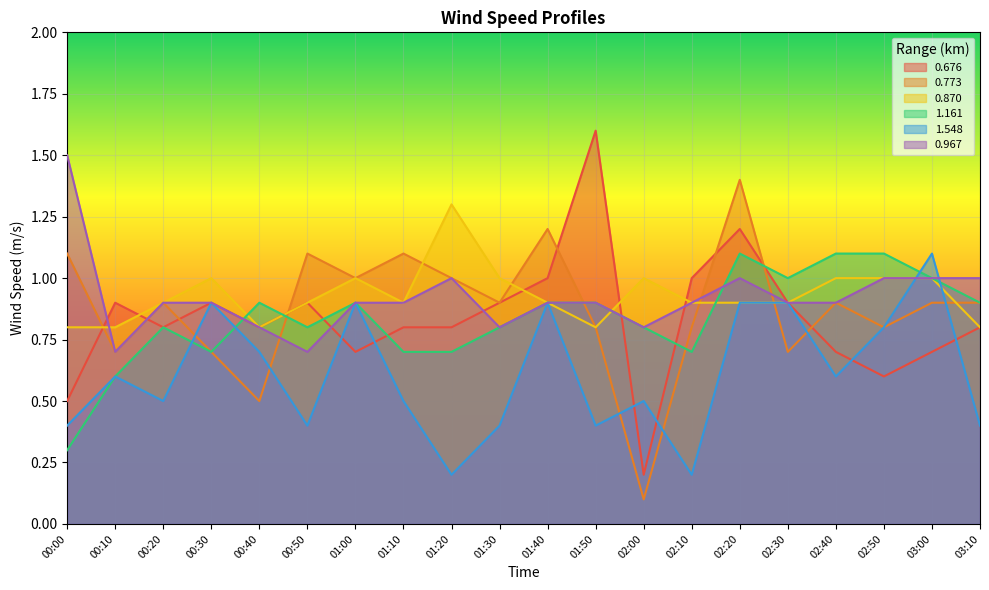

At which category does 0.870 reach its first local peak?

00:30